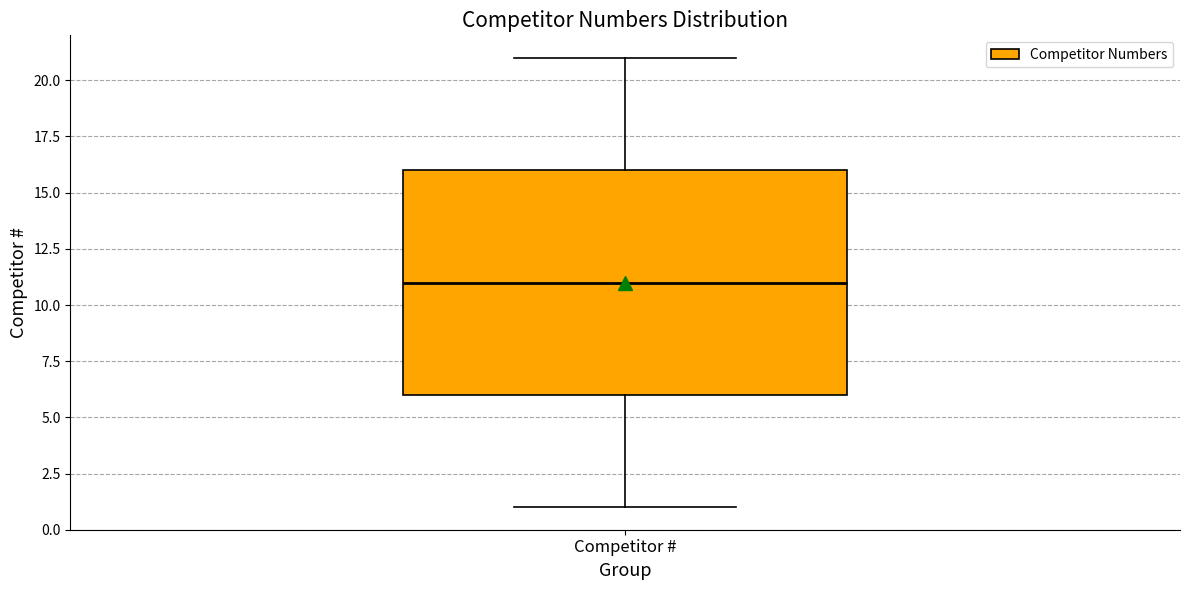

Read this box plot against the y-axis: the position of the median line, the range covered by the box, and the ends of both whiskers. The values are not printed on the chart, so give them approximately, as read against the axis.

median 11, box 6 to 16, whiskers 1 to 21